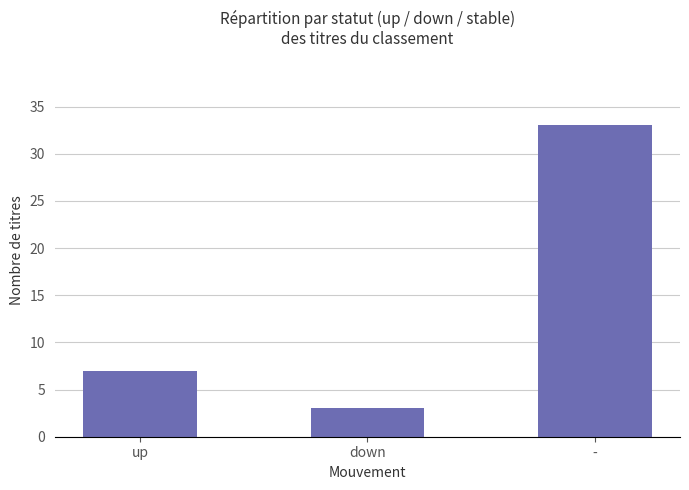

What is the sum of the values at up and -?

40